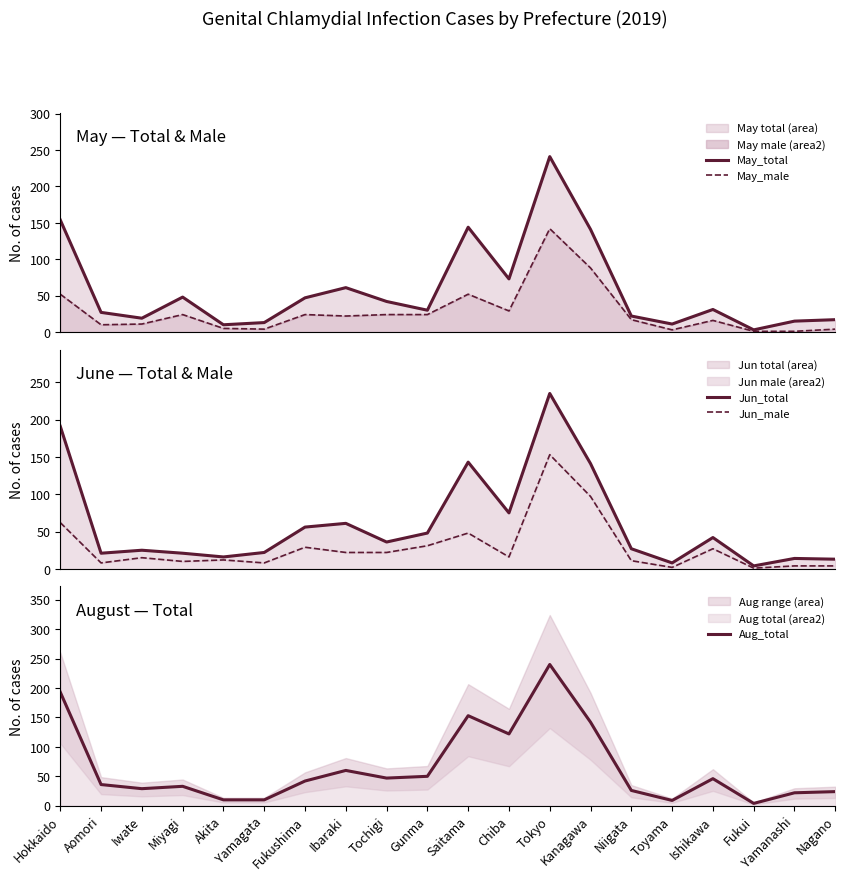

What is the greatest value displayed?

241